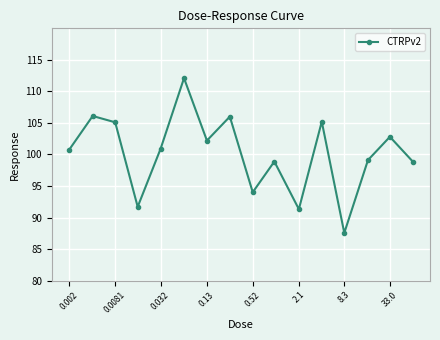

What is the greatest value displayed?

112.1